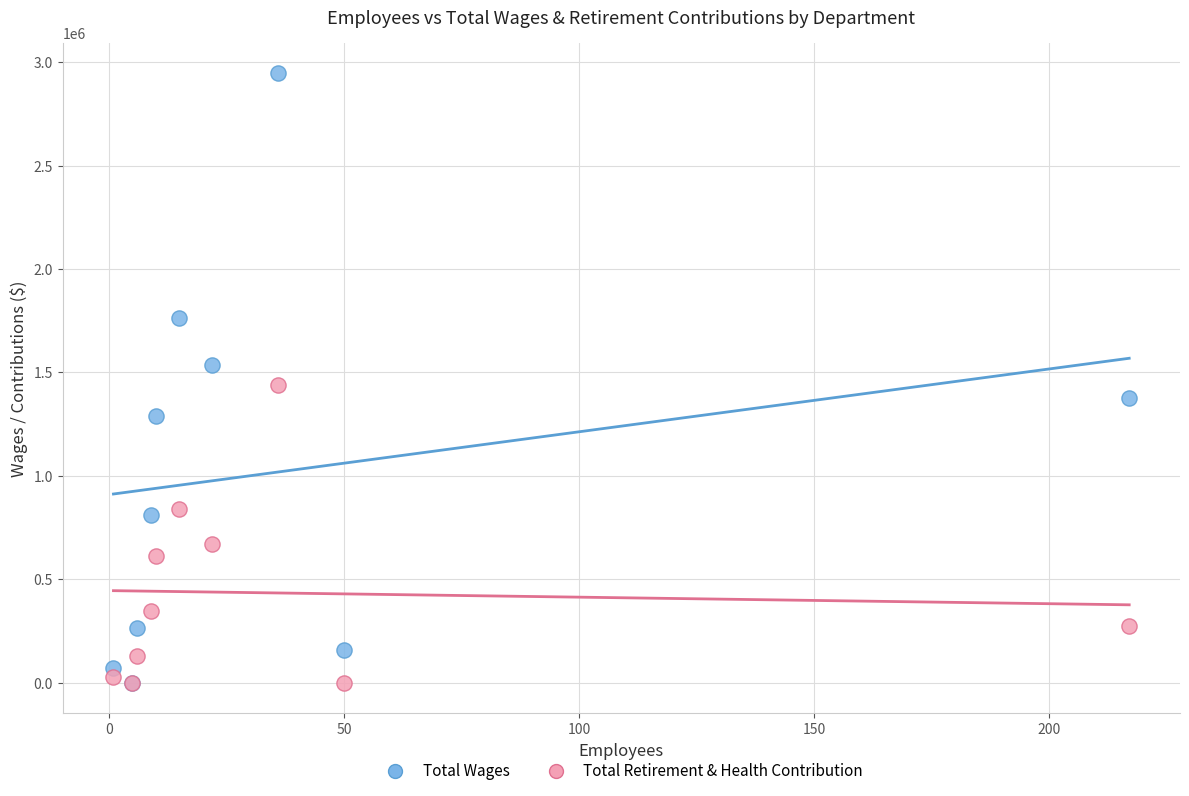

In the Total Retirement & Health Contribution series, what Y value is closest to 719074?

668985